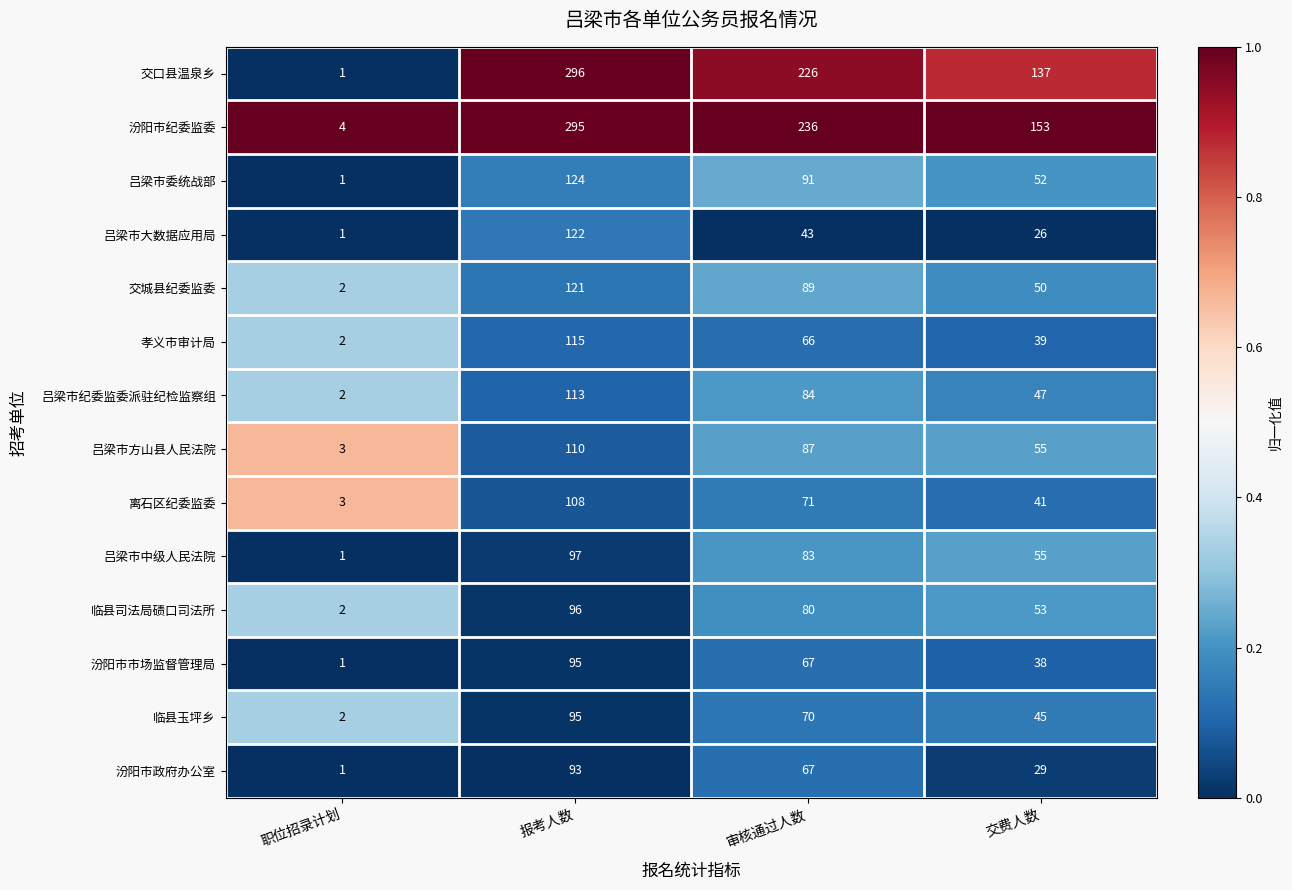

At which category is the sum across all series the highest?

报考人数